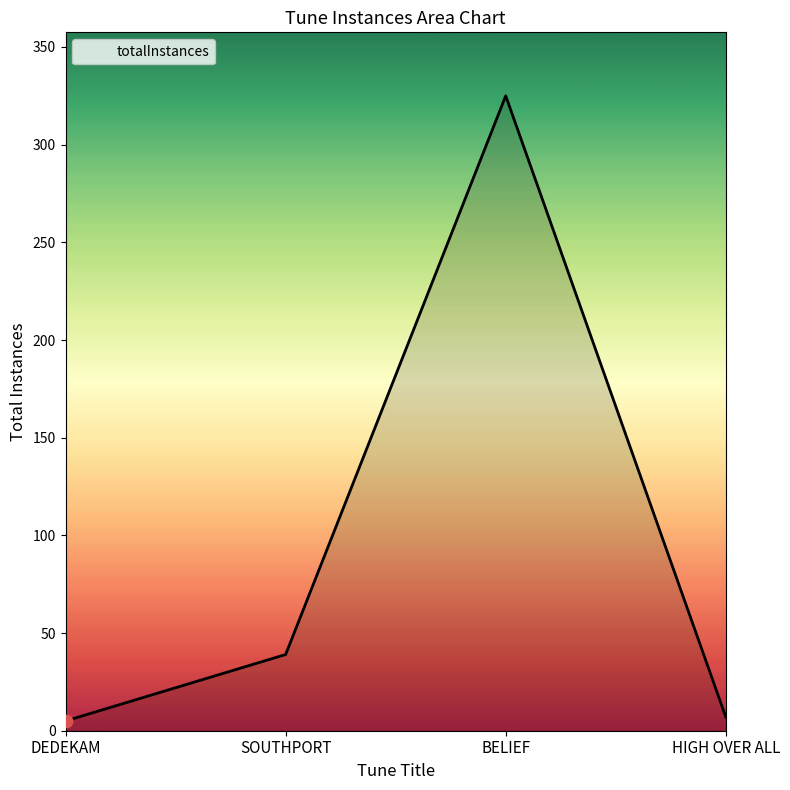

Between BELIEF and HIGH OVER ALL, which is larger?

BELIEF